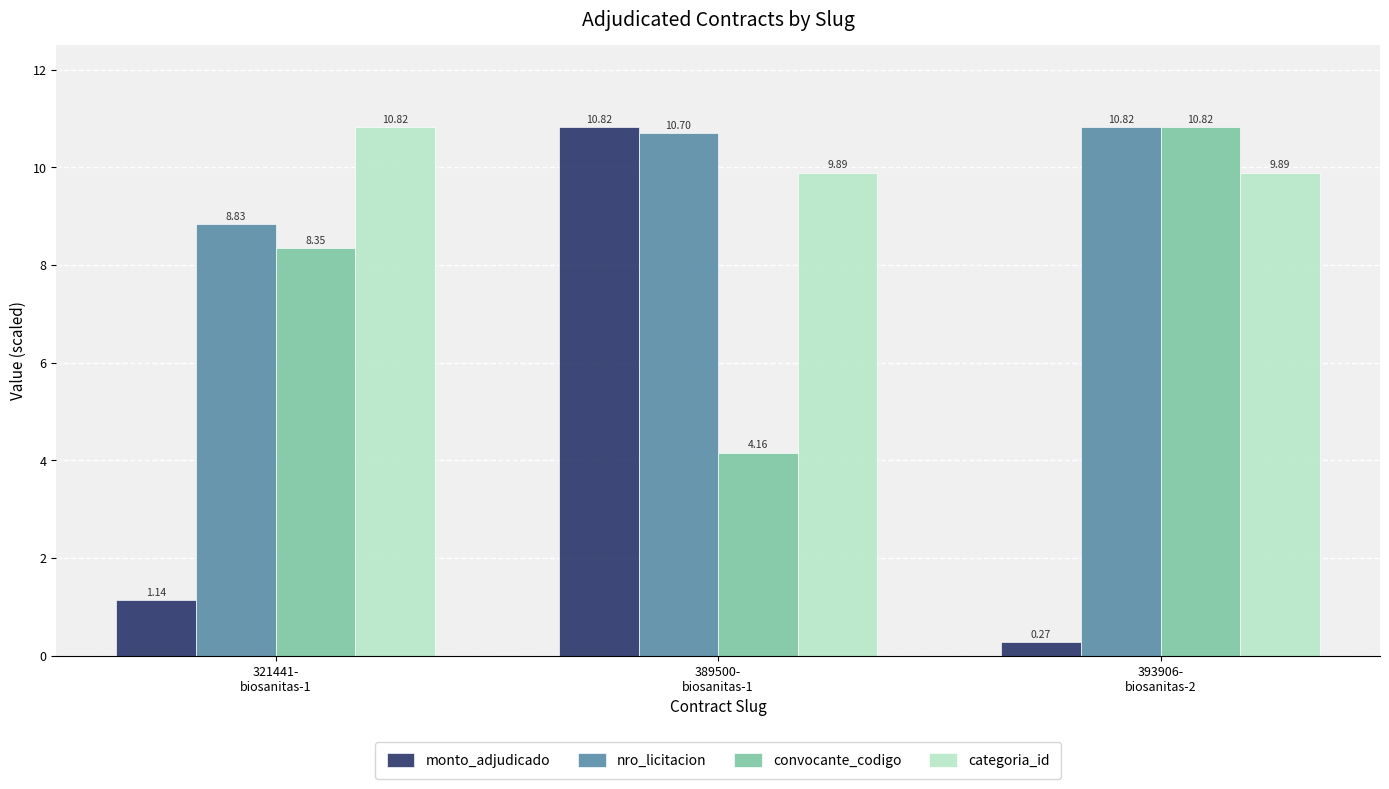

Is it true that categoria_id equals 13.2 at 389500-
biosanitas-1?

False